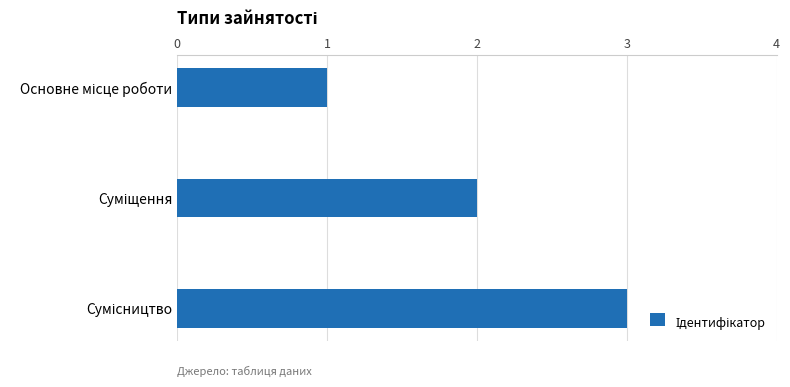

What is the maximum value shown in the chart?

3